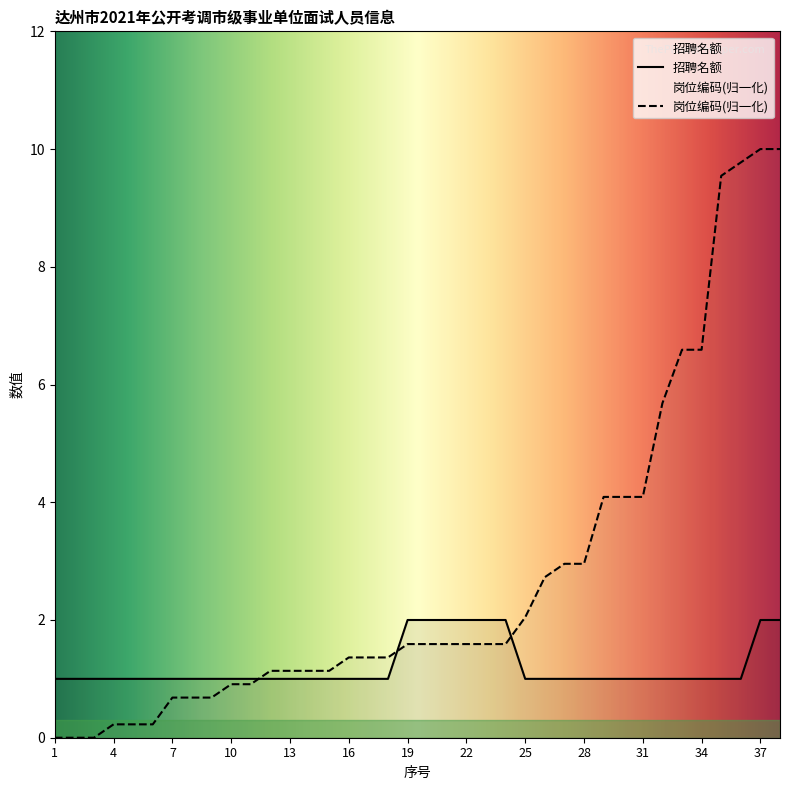

What are all the series names shown in the legend?

岗位编码, 招聘名额